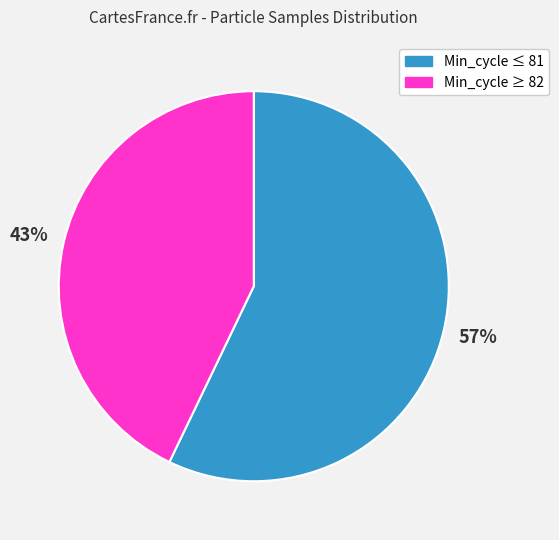

Which has a higher value, Min_cycle ≥ 82 or Min_cycle ≤ 81?

Min_cycle ≤ 81